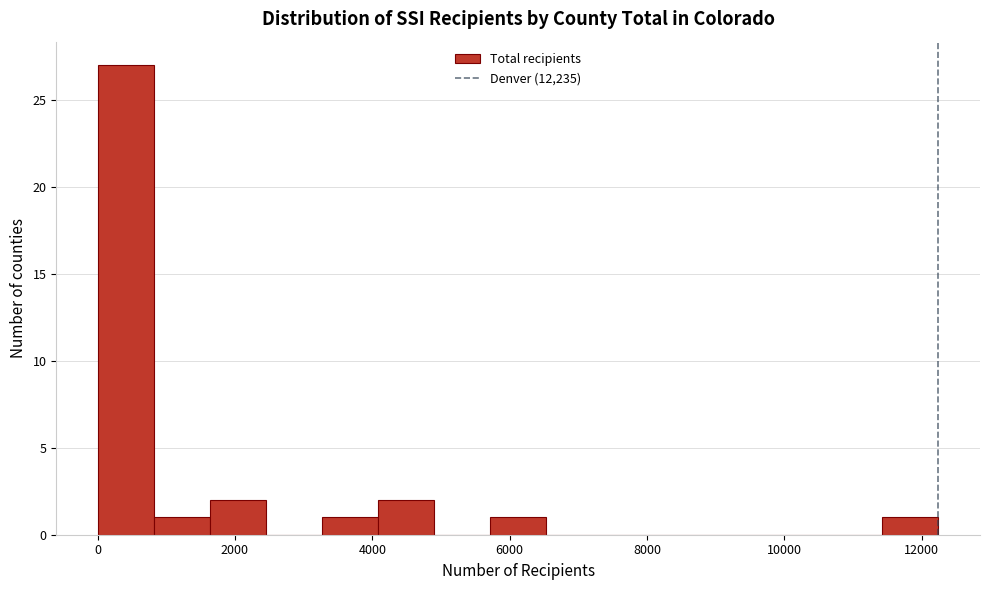

Reading left to right, transcribe this chart: for each bar, give the range it covers on the x-axis and its height. Neither the bar edges nor the heights are printed on the chart, so give them approximately, as read against the axes.

0 to 800: 27
800 to 1600: 1
1600 to 2400: 2
2400 to 3200: 0
3200 to 4000: 1
4000 to 5000: 2
5000 to 5800: 0
5800 to 6600: 1
6600 to 7400: 0
7400 to 8200: 0
8200 to 9000: 0
9000 to 9800: 0
9800 to 10600: 0
10600 to 11400: 0
11400 to 12200: 1